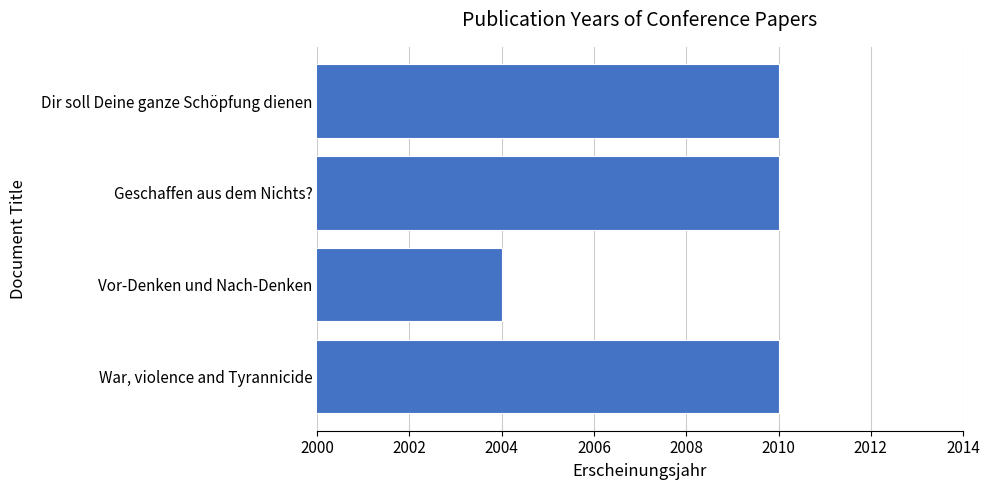

What is the change in value from Dir soll Deine ganze Schöpfung dienen to Vor-Denken und Nach-Denken?

-6